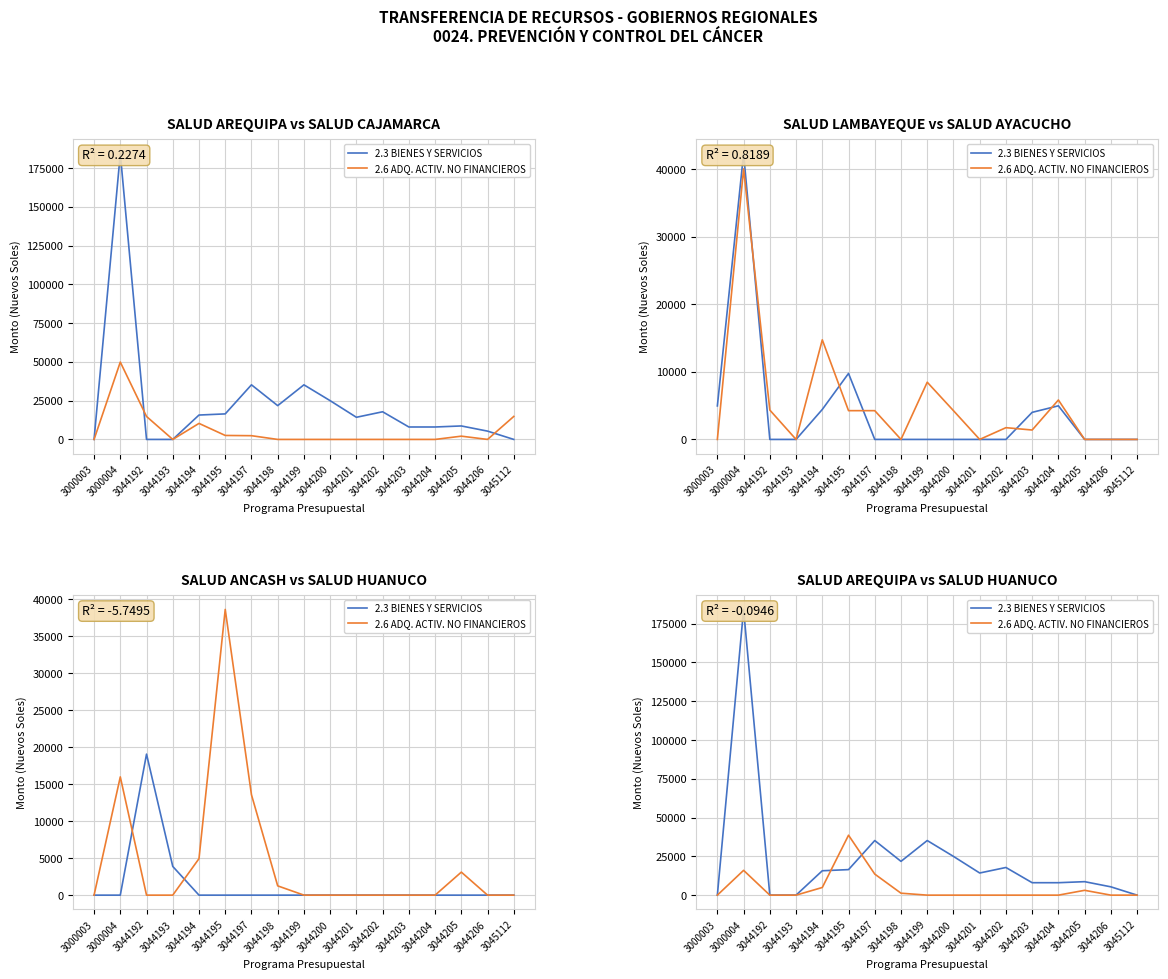

What is the difference between the highest and lowest values at 3000004?

168182